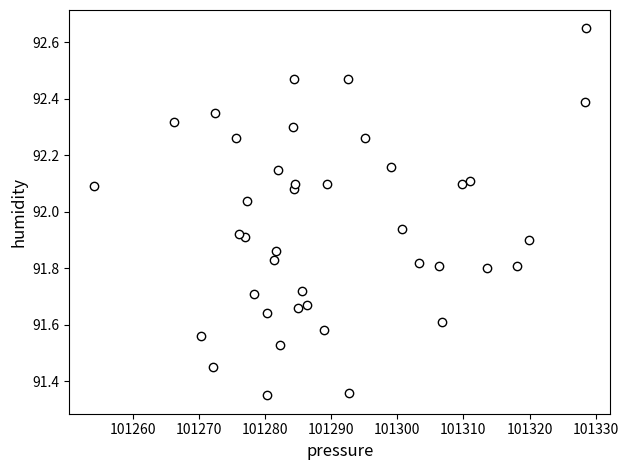

What is the range of X values (max minus min)?

74.3